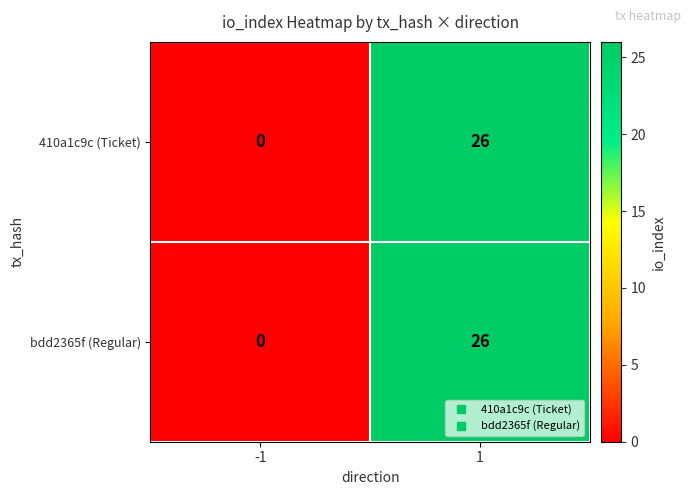

The 410a1c9c (Ticket) series shows 26 at 1. True or false?

True